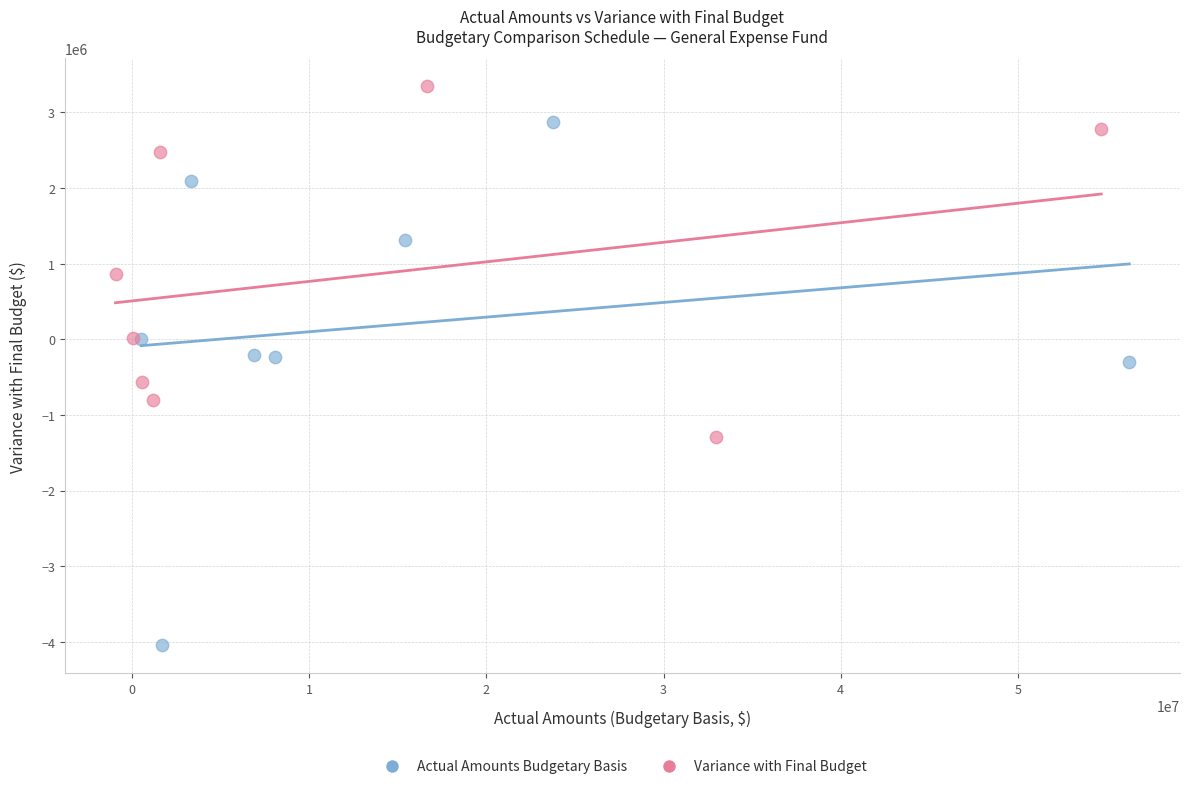

Which series contains the highest Y value?

Variance with Final Budget